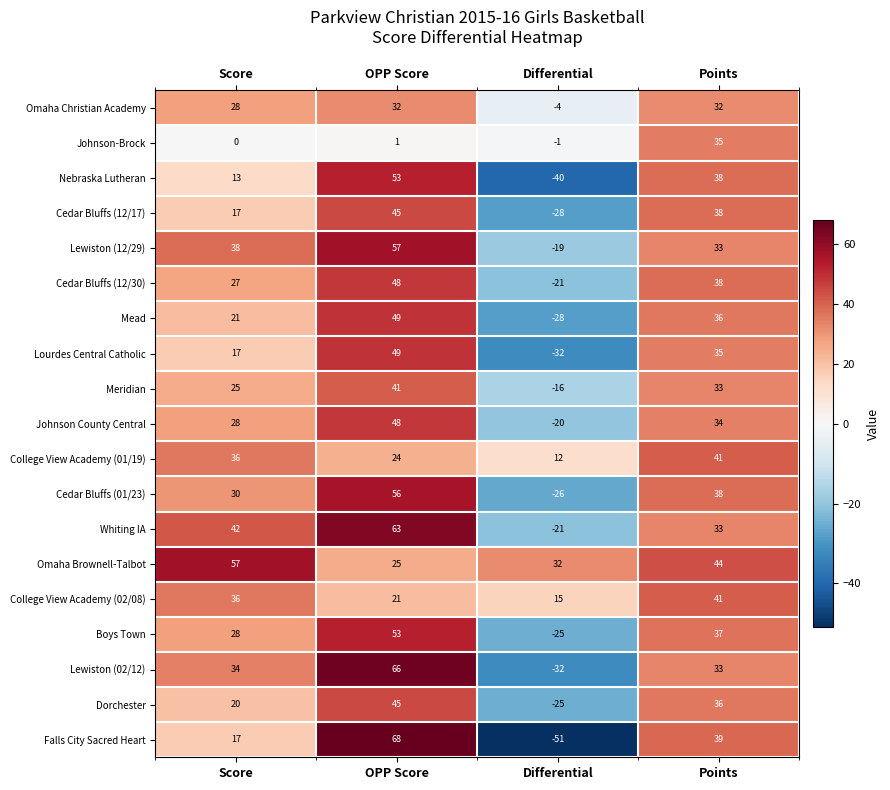

What is the smallest value displayed?

-51